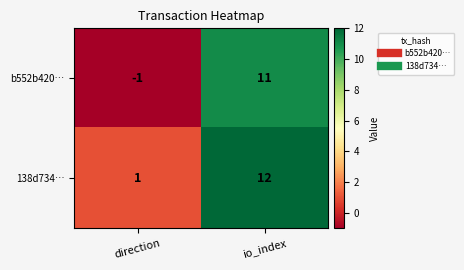

What is the greatest value displayed?

12